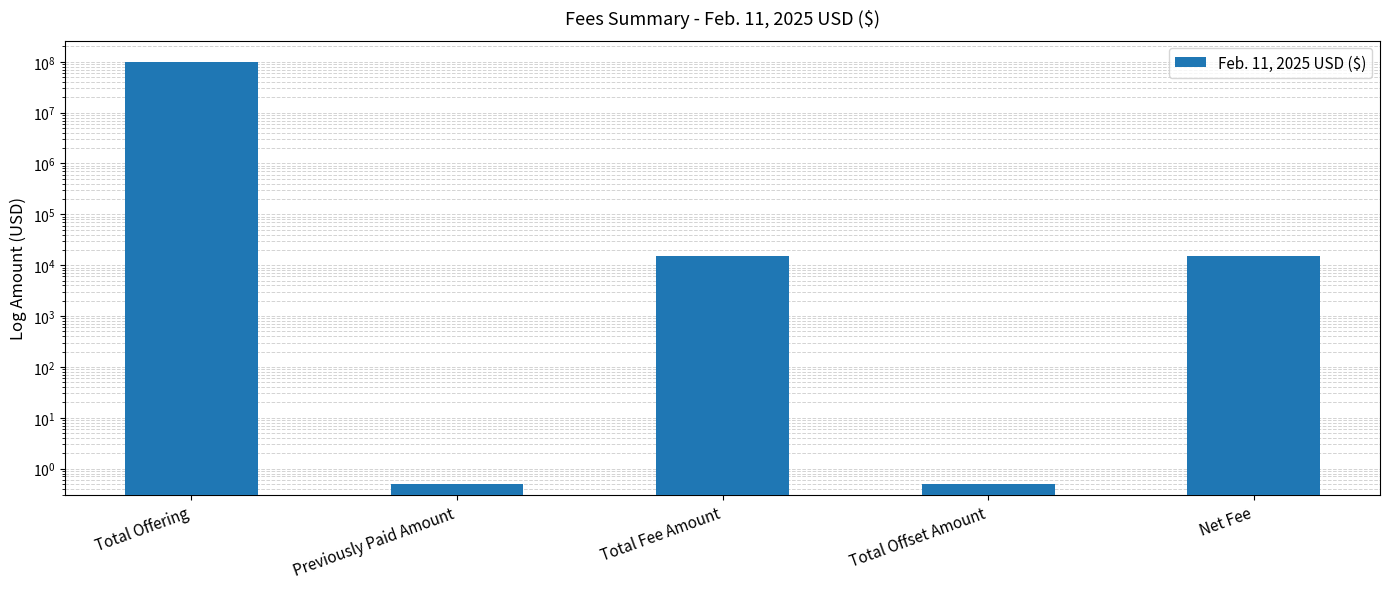

At which category does the chart reach its peak across all series?

Total Offering